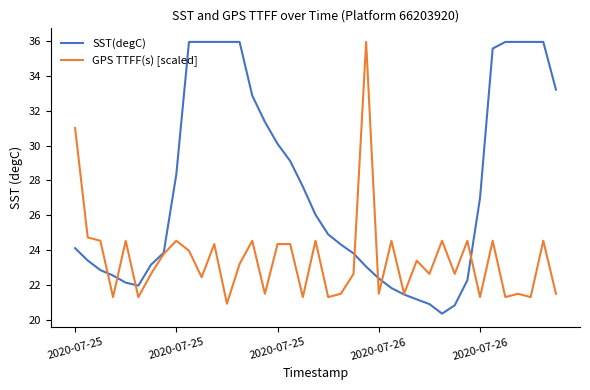

What is the maximum value for SST(degC)?

36.0